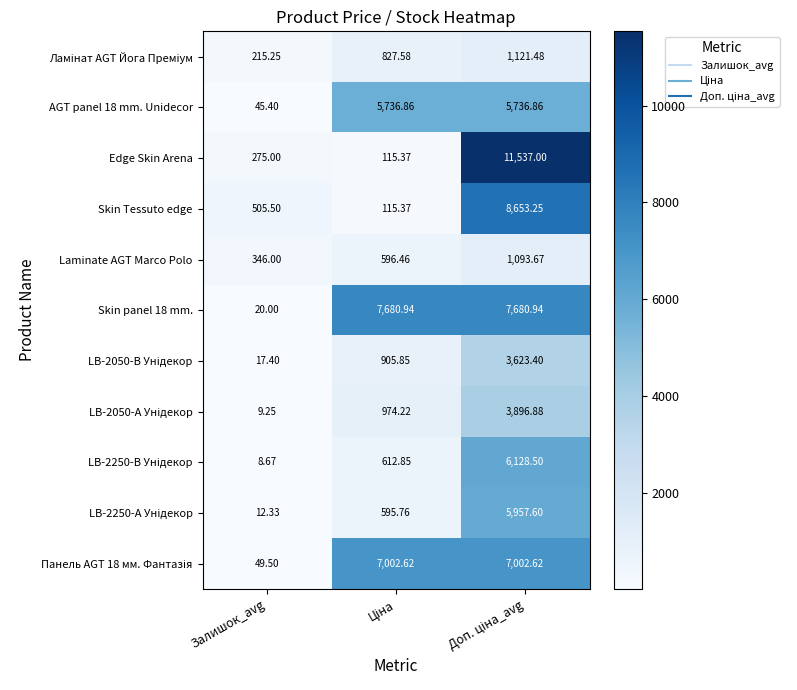

At which category does the chart reach its minimum across all series?

Залишок_avg